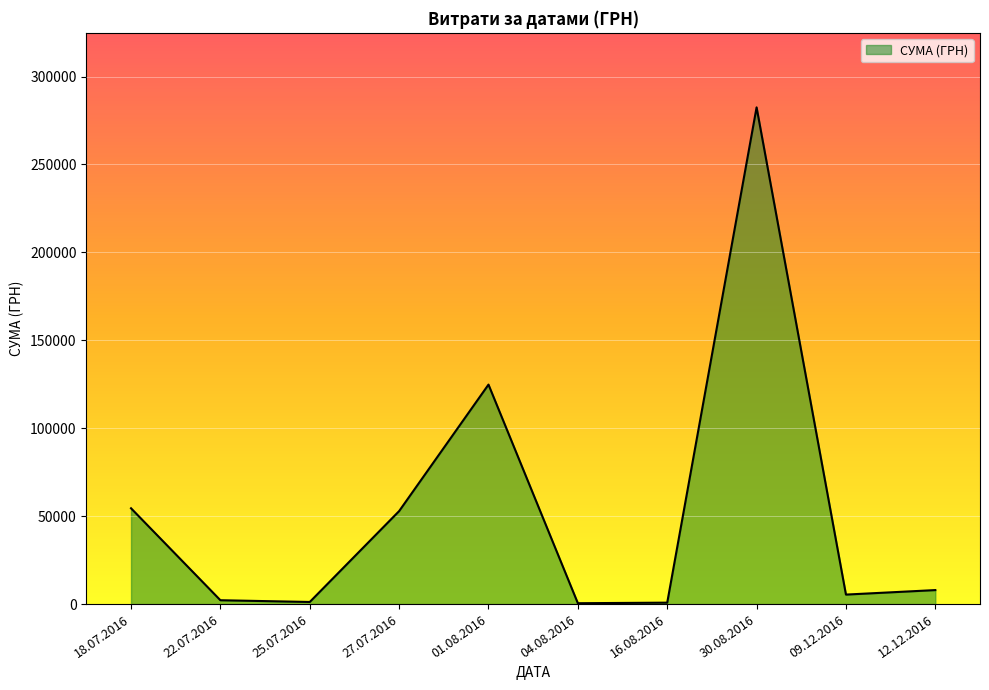

What is the difference between the maximum and minimum values?

282004.7